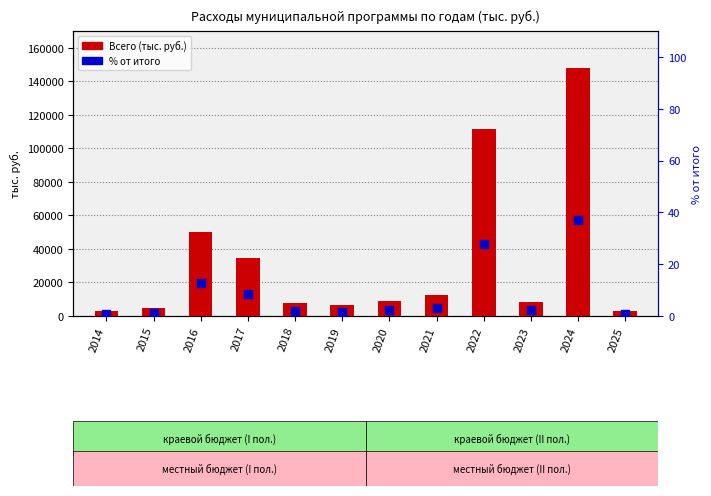

Which series has the largest total across all categories?

Всего (тыс. руб.)